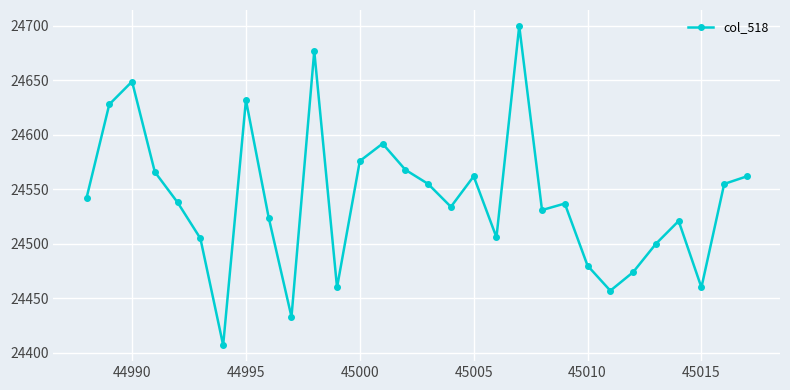

What is the maximum value shown in the chart?

24700